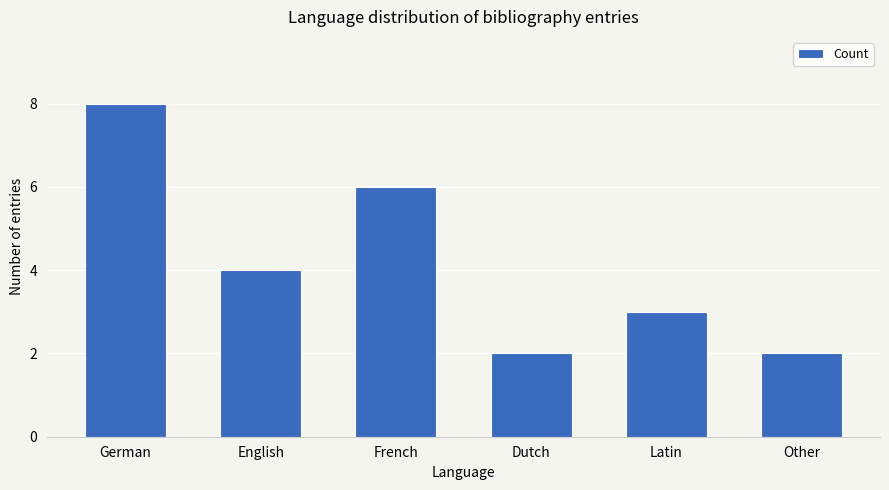

Reading left to right, extract all data points from this chart.

8	4	6	2	3	2